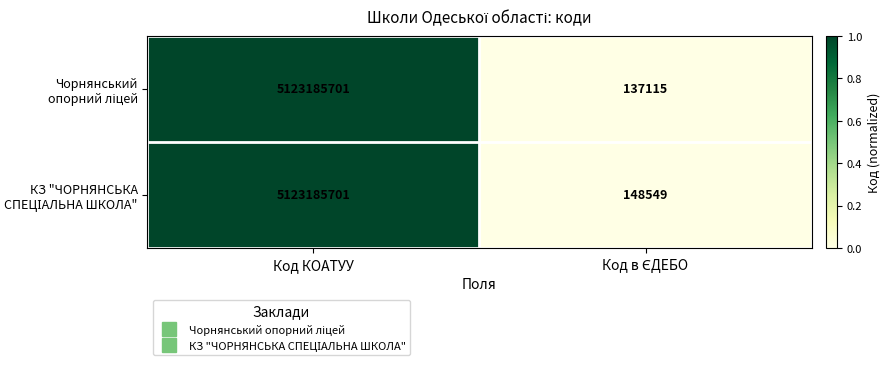

At which category is the sum across all series the highest?

Код КОАТУУ